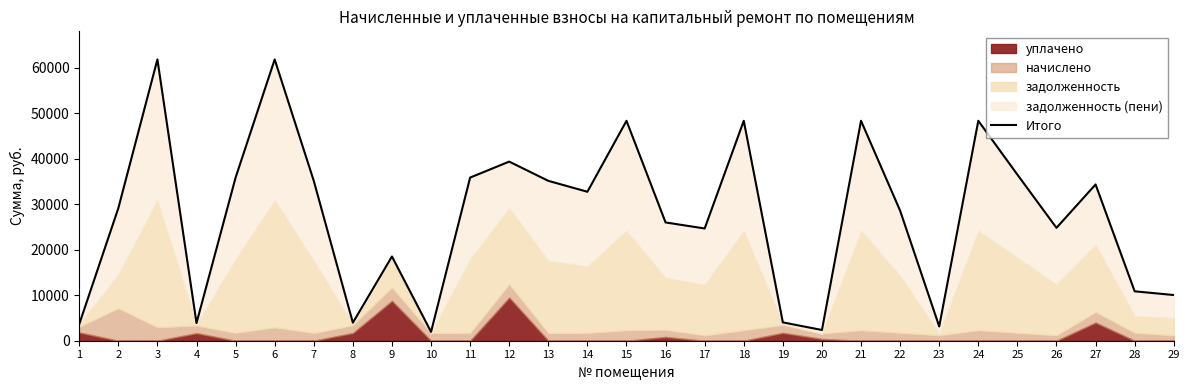

Rank the categories by value from lowest to highest.

10, 20, 23, 1, 4, 8, 19, 29, 28, 9, 17, 26, 16, 22, 2, 14, 27, 7, 13, 5, 11, 25, 12, 15, 18, 21, 24, 3, 6